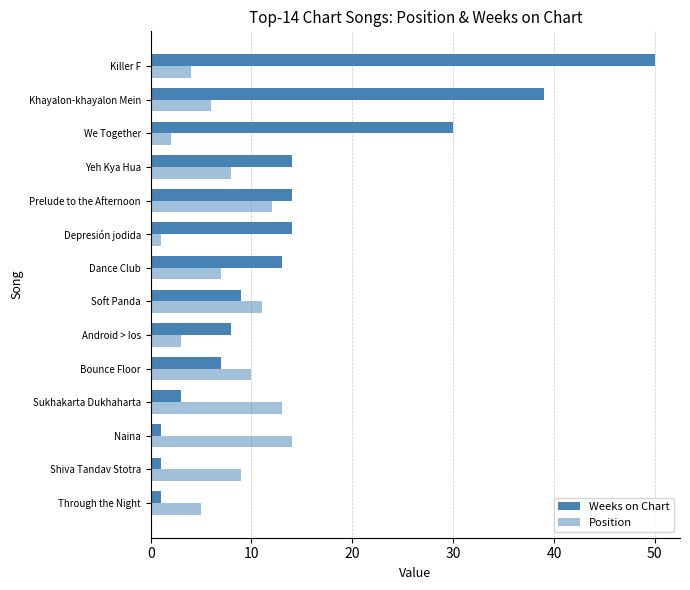

How many data points does each series have?

14